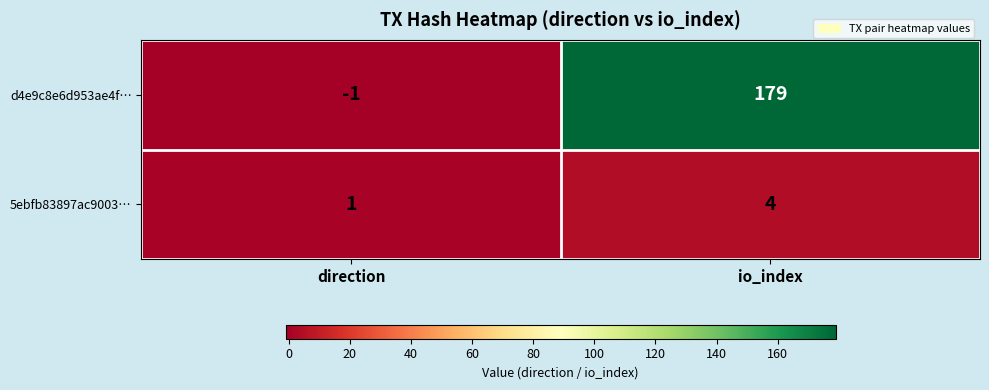

At direction, list the series in order from smallest to largest.

d4e9c8e6d953ae4f…, 5ebfb83897ac9003…